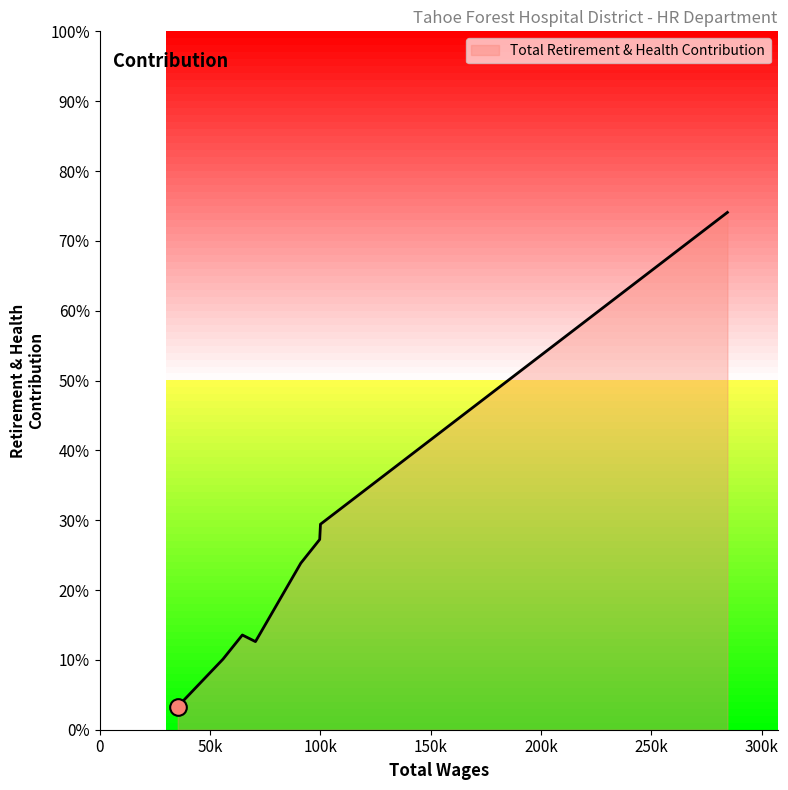

Is this an area chart (filled region under the line)?

Yes